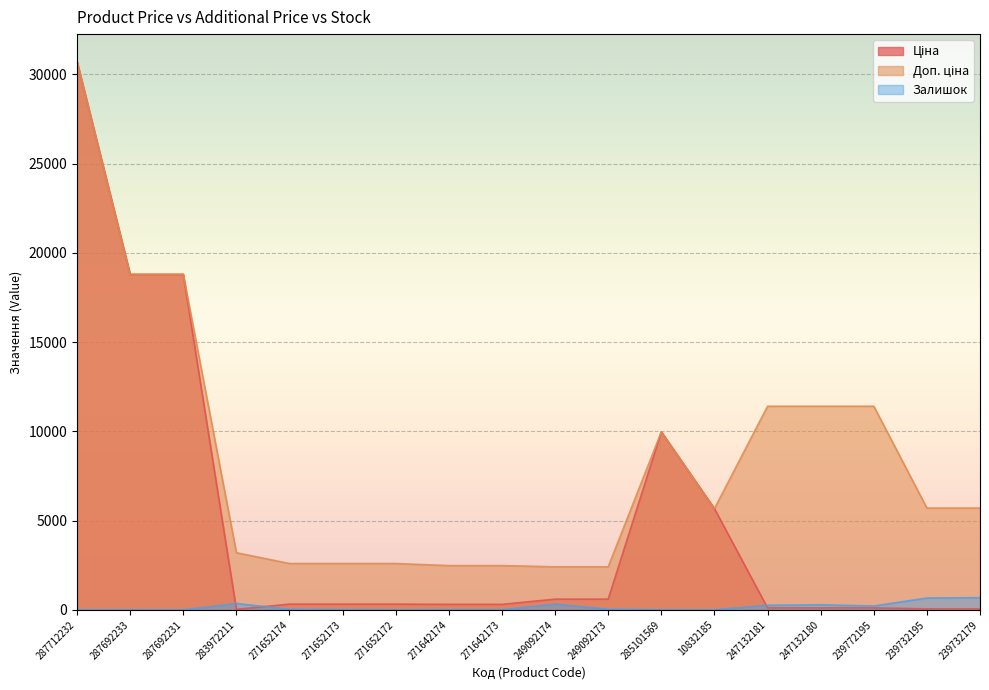

Is it true that Залишок equals 4.0 at 271652172?

True